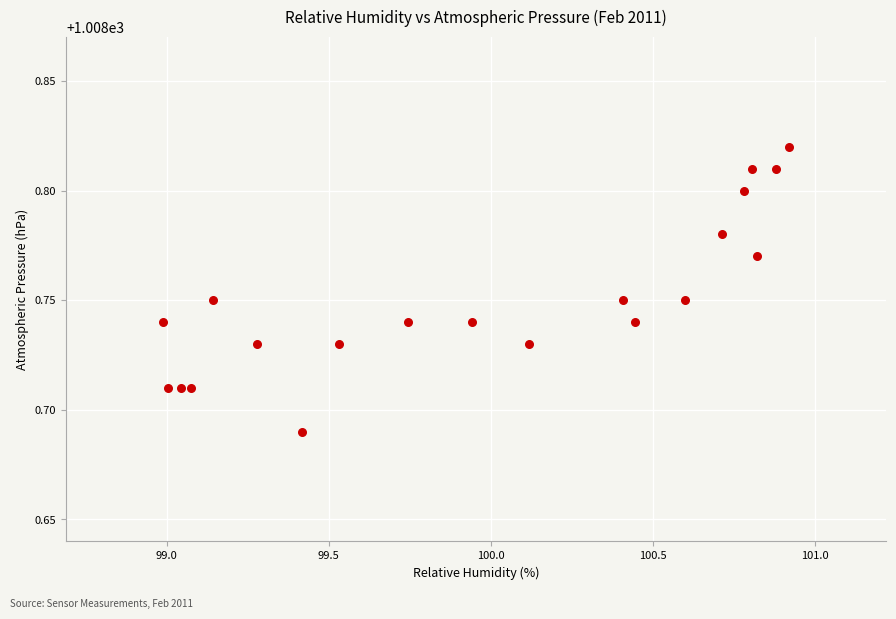

What is the range of X values (max minus min)?

1.9